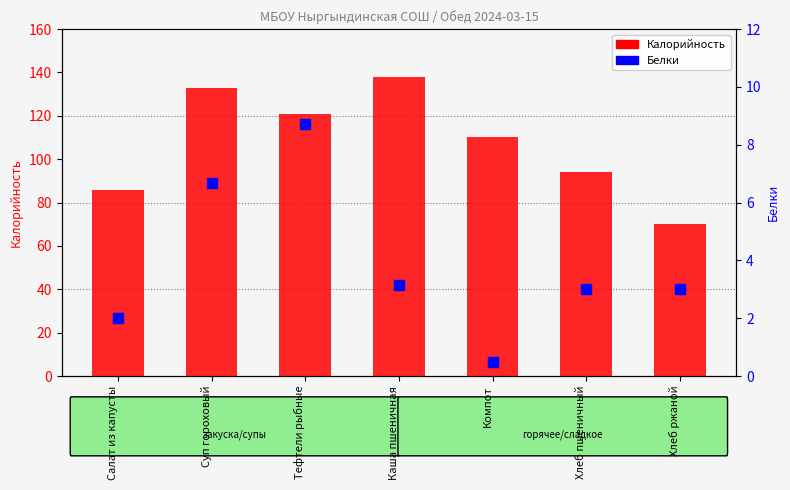

Which series reaches the minimum Y coordinate?

Белки